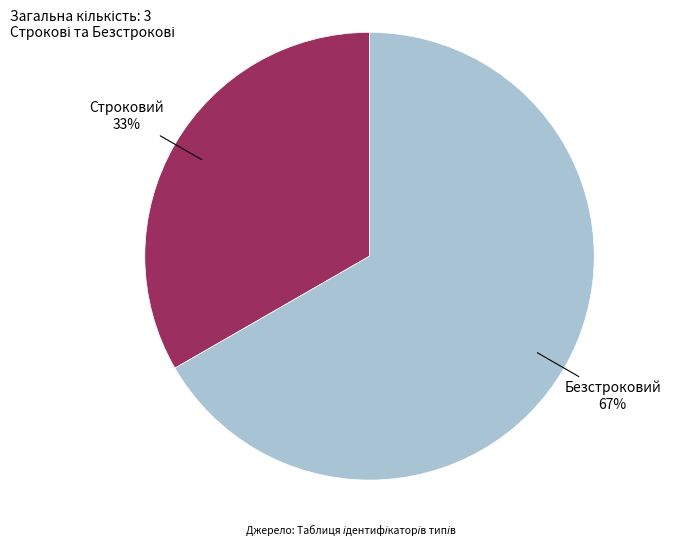

Do Безстроковий and Строковий together represent more than half of the pie?

Yes